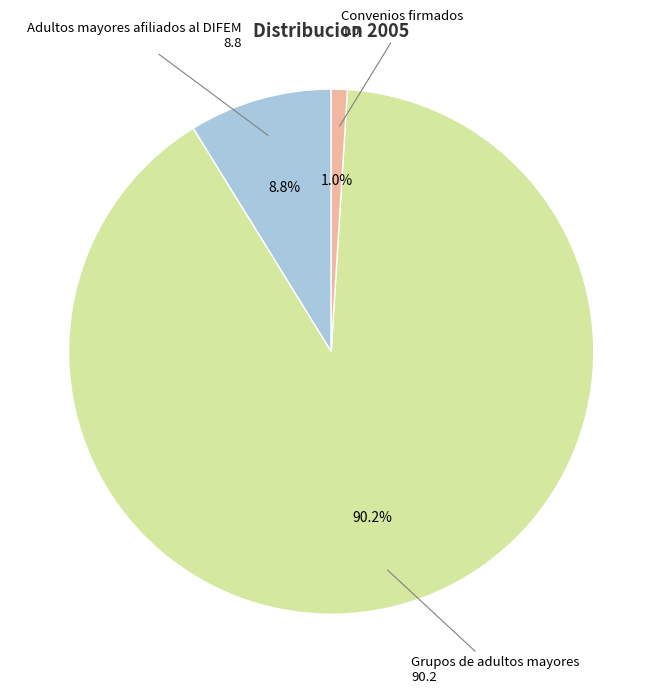

Which slice is the largest?

Grupos de adultos mayores